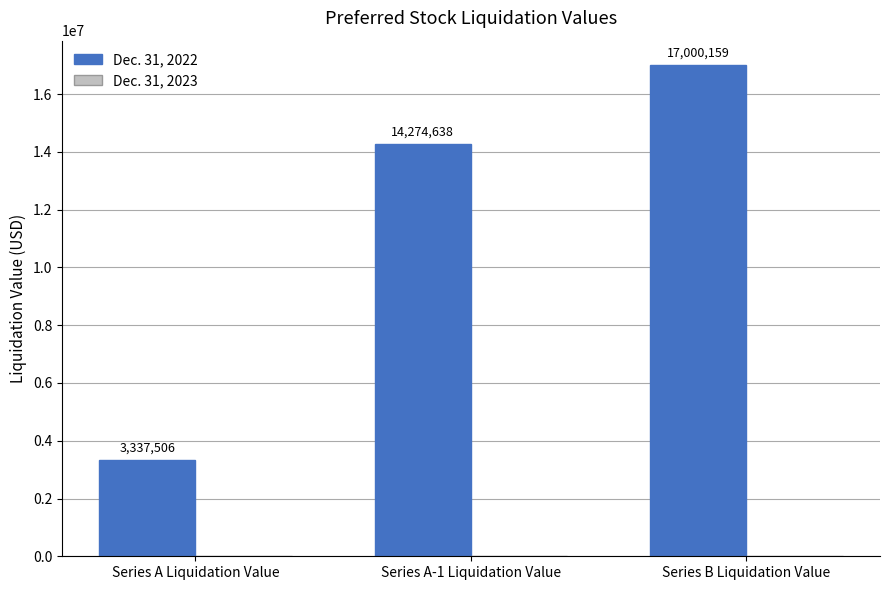

What is the label of the 2nd bar from the left?

Series A-1 Liquidation Value